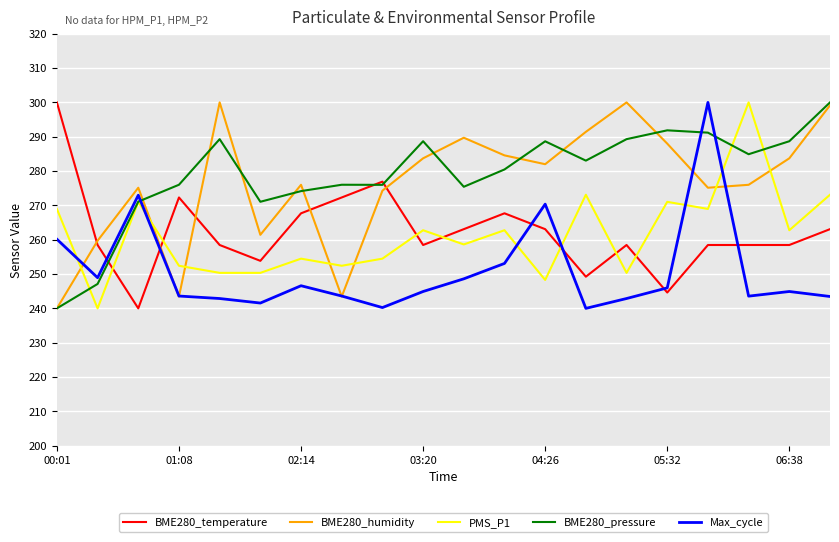

What is the highest value of the BME280_temperature series?

300.0